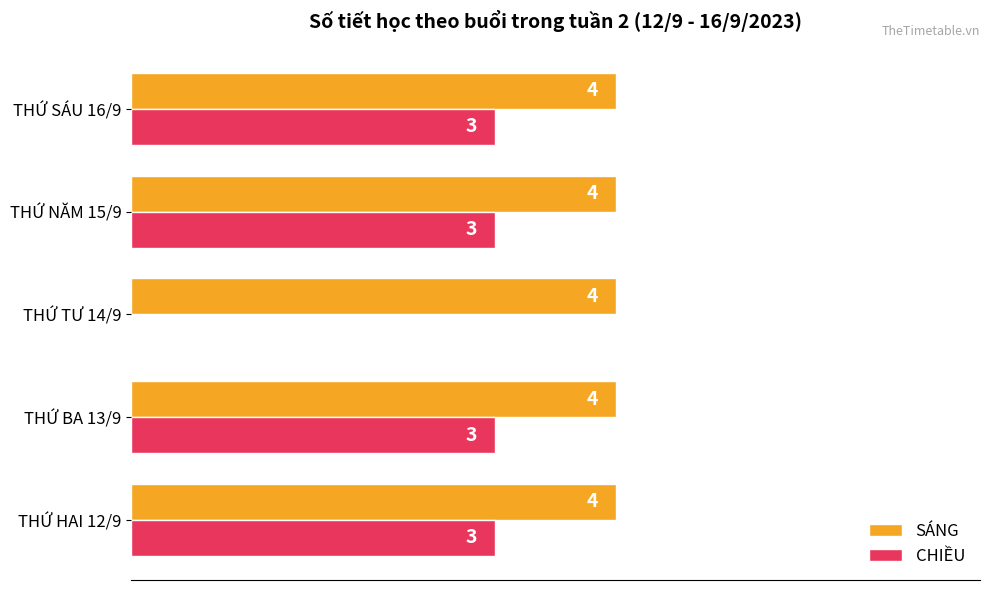

Which series changed the most between THỨ TƯ 14/9 and THỨ SÁU 16/9?

CHIỀU